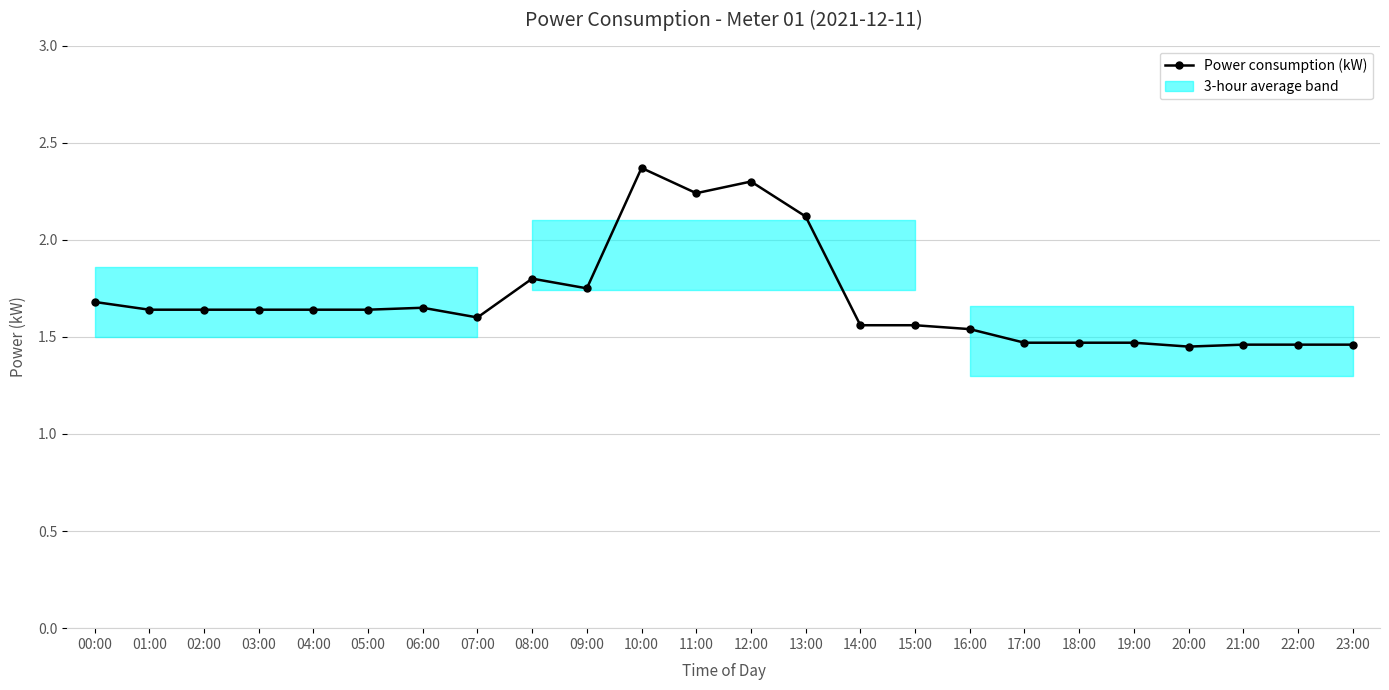

What is the label of the 9th point from the right?

15:00